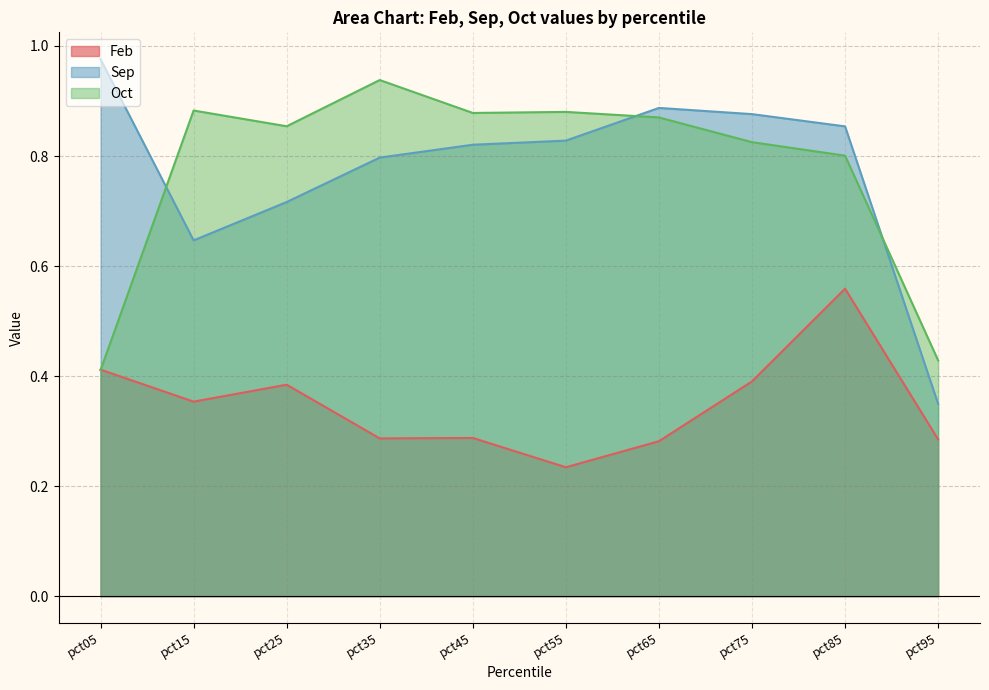

The value of Feb at pct85 is 0.6. True or false?

True